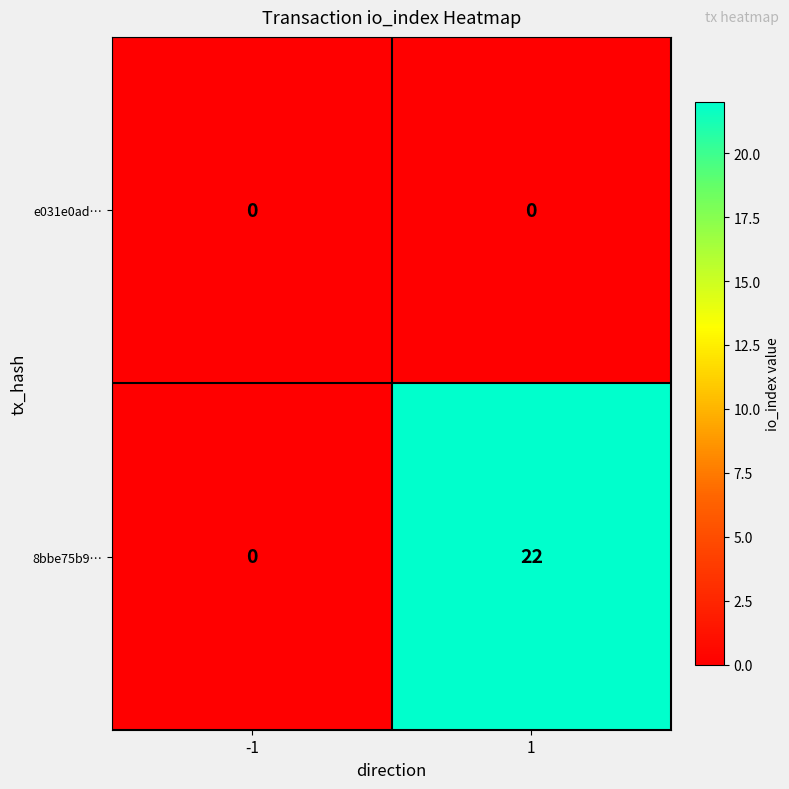

List the series in order of their overall mean, highest first.

8bbe75b9…, e031e0ad…